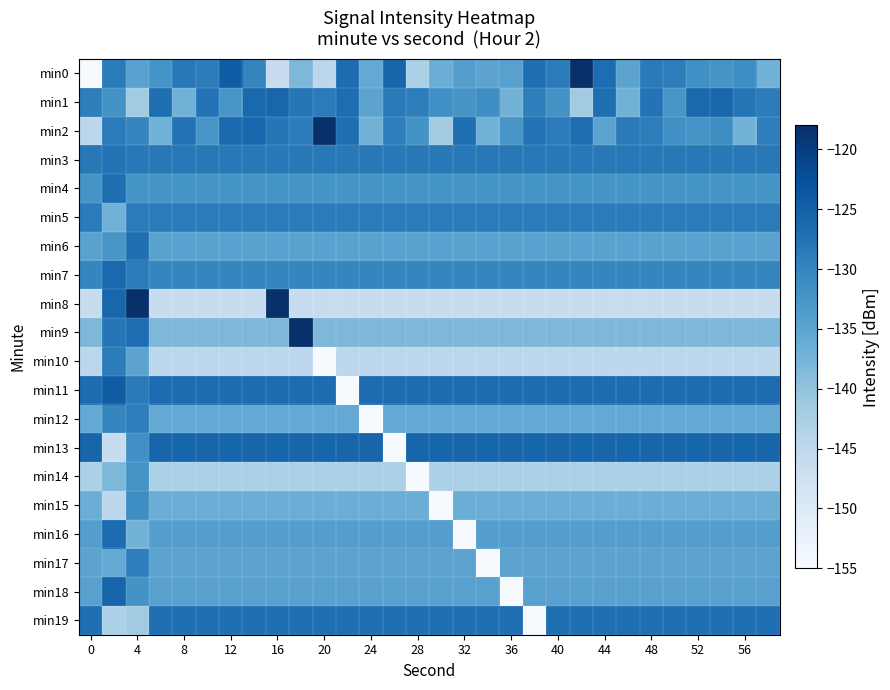

Which series has the widest spread of values?

min0